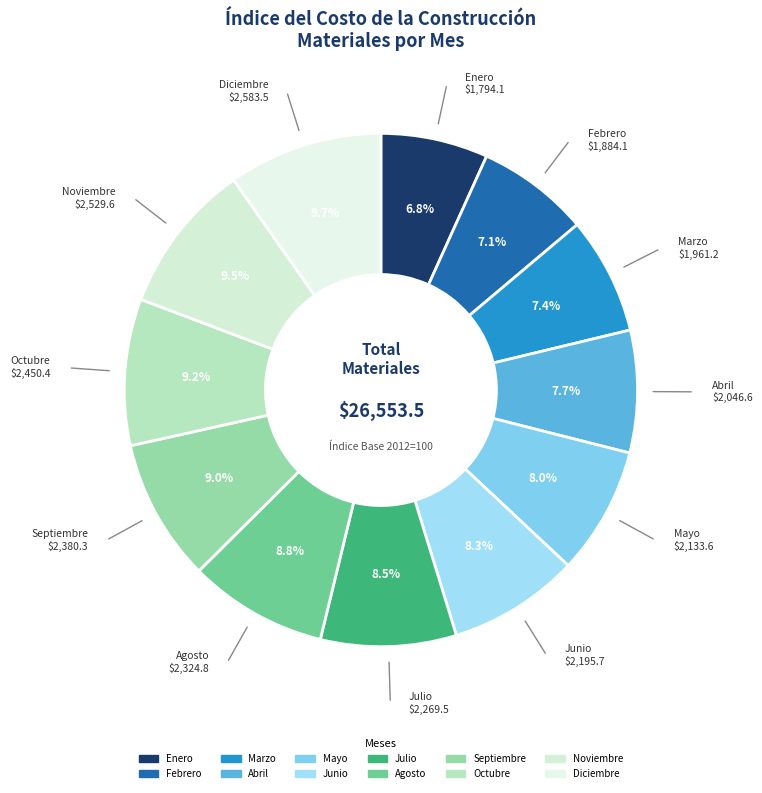

How many slices are in this pie chart?

12